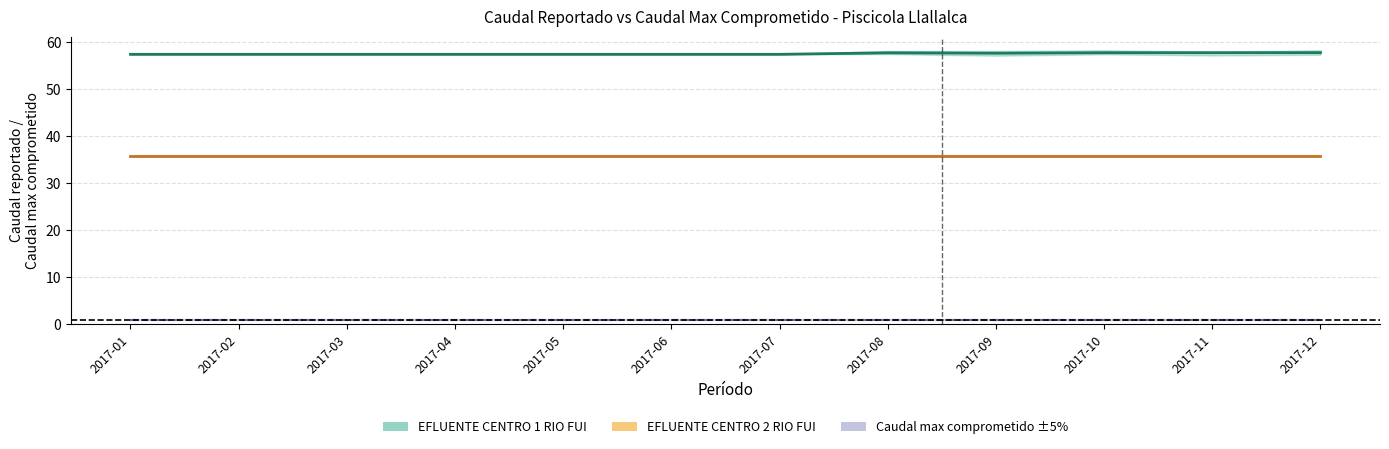

Reading left to right, list all the values displayed in this chart.

EFLUENTE CENTRO 1 RIO FUI - media: 57.4	57.4	57.4	57.4	57.4	57.4	57.4	57.7	57.6	57.7	57.7	57.7
EFLUENTE CENTRO 2 RIO FUI - media: 35.9	35.9	35.9	35.9	35.9	35.9	35.9	35.9	35.9	35.9	35.9	35.9
Caudal max comprometido: 1.0	1.0	1.0	1.0	1.0	1.0	1.0	1.0	1.0	1.0	1.0	1.0